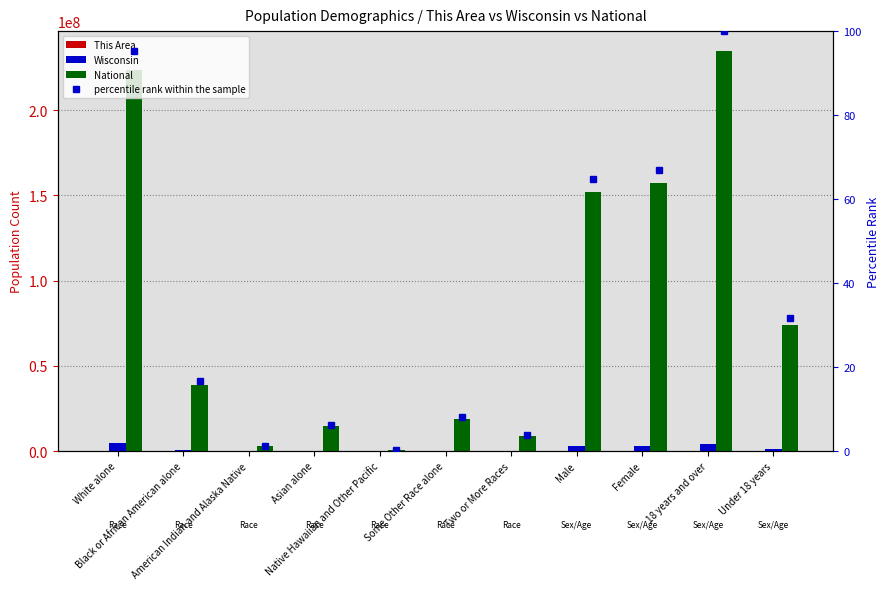

What are all the series names shown in the legend?

This Area, Wisconsin, National, percentile rank within the sample